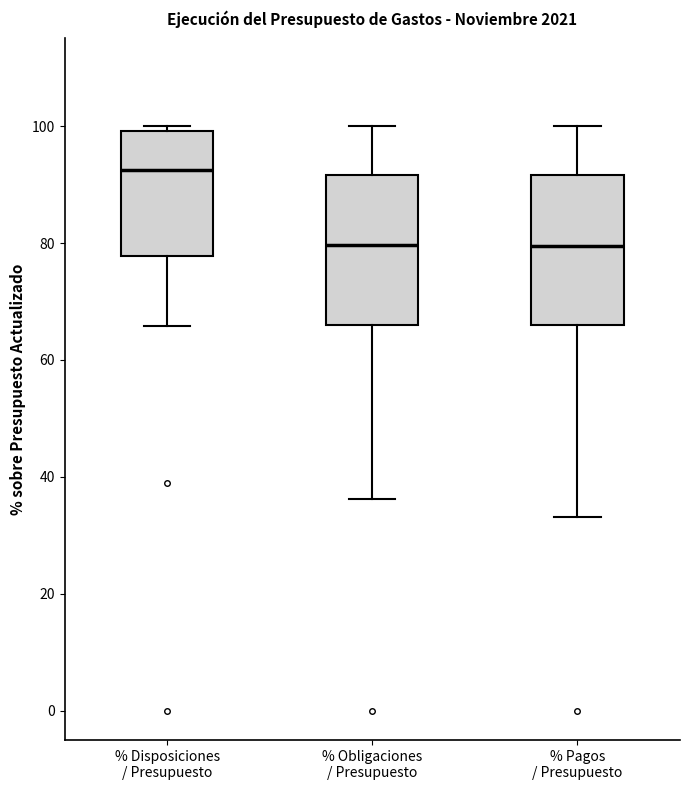

Where is the lower edge of the box for % Disposiciones / Presupuesto on the y-axis? The values are not printed on the chart, so give them approximately, as read against the axis.

78